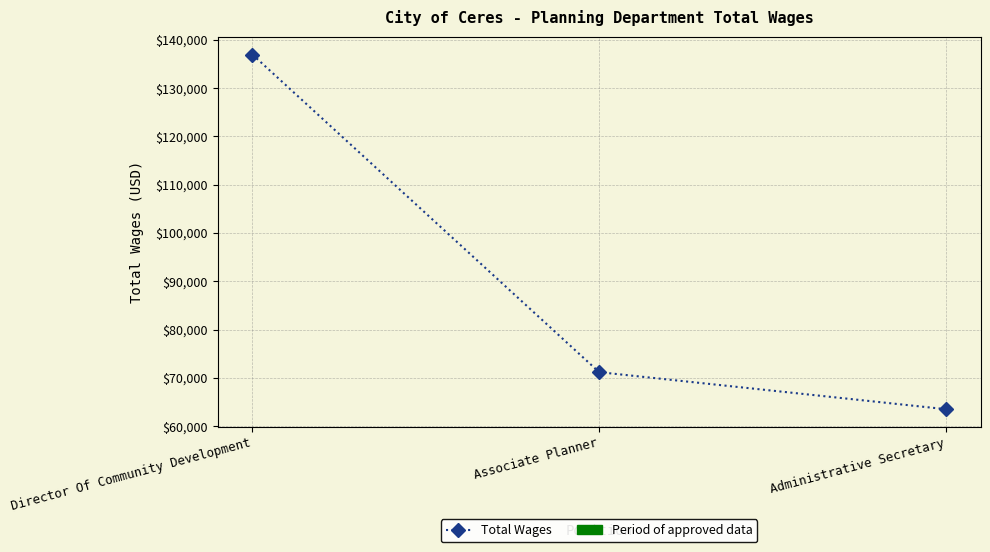

What is the change in value from Director Of Community Development to Administrative Secretary?

-73420